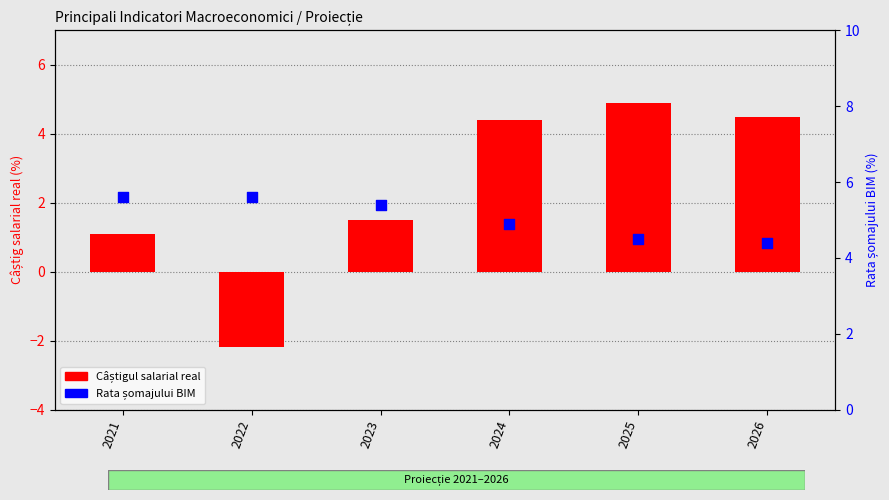

What is the total value across all series at 2025?

9.4